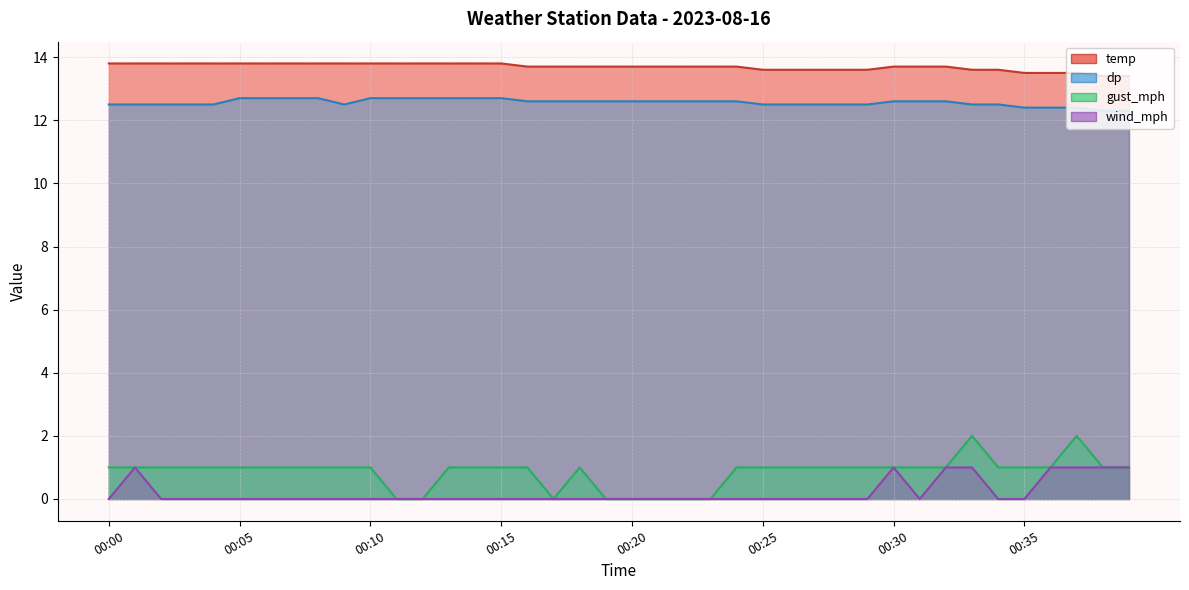

Count the number of data series in this chart.

4